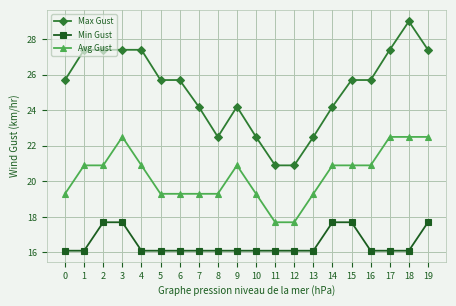

True or false: Min Gust and Avg Gust cross at least once.

False